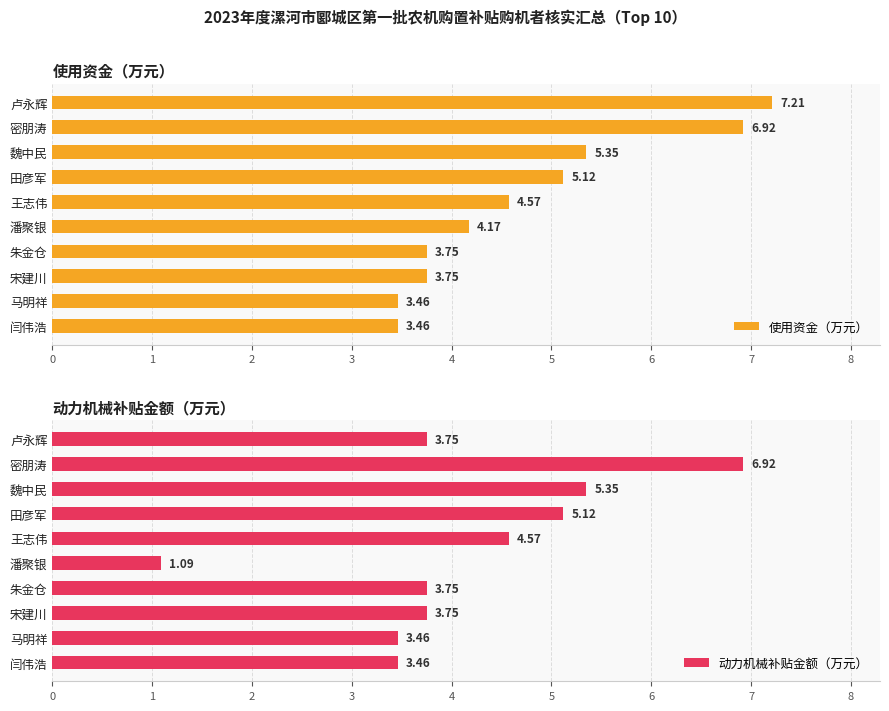

Rank the series by their average value, from lowest to highest.

动力机械补贴金额（万元）, 使用资金（万元）